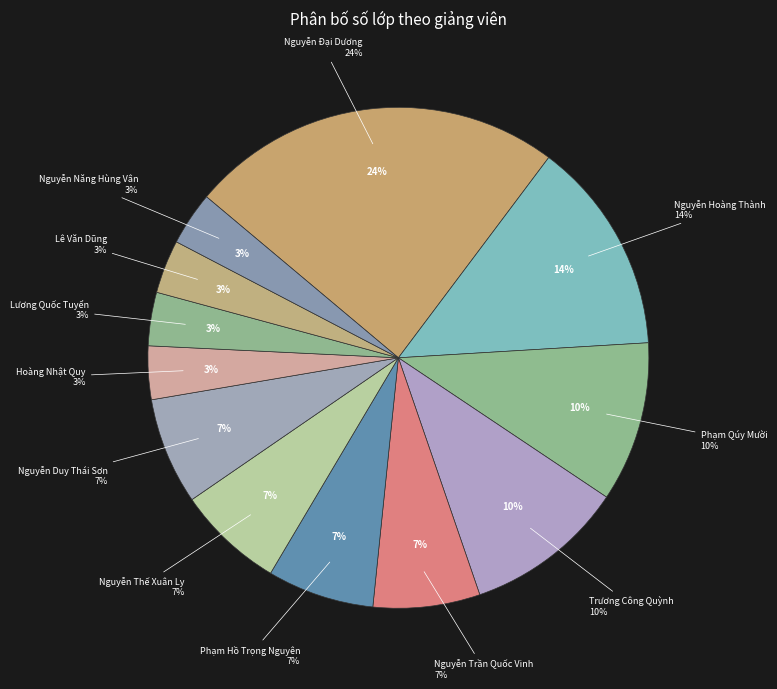

Combined, do Nguyễn Đại Dương and Nguyễn Hoàng Thành account for over 50%?

No